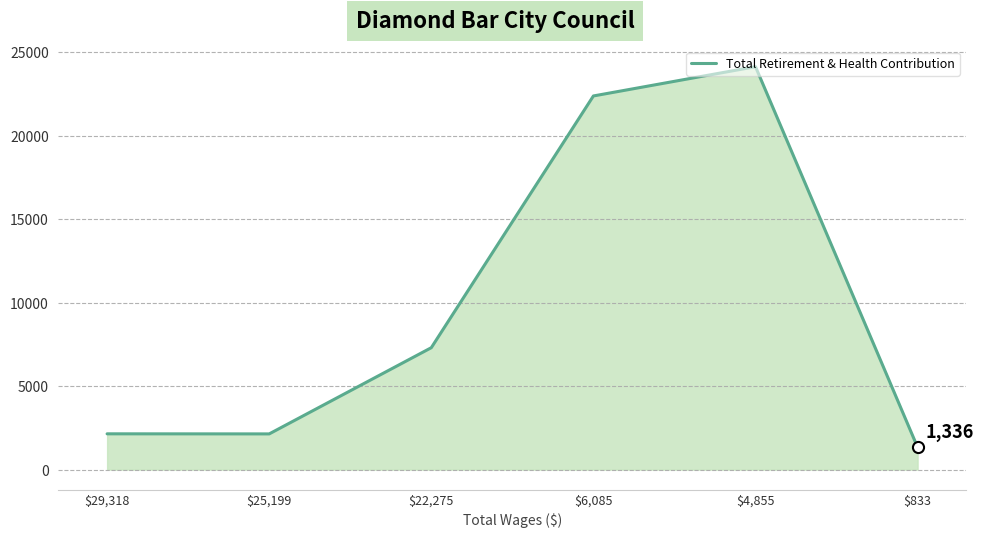

What is the minimum value shown in the chart?

1336